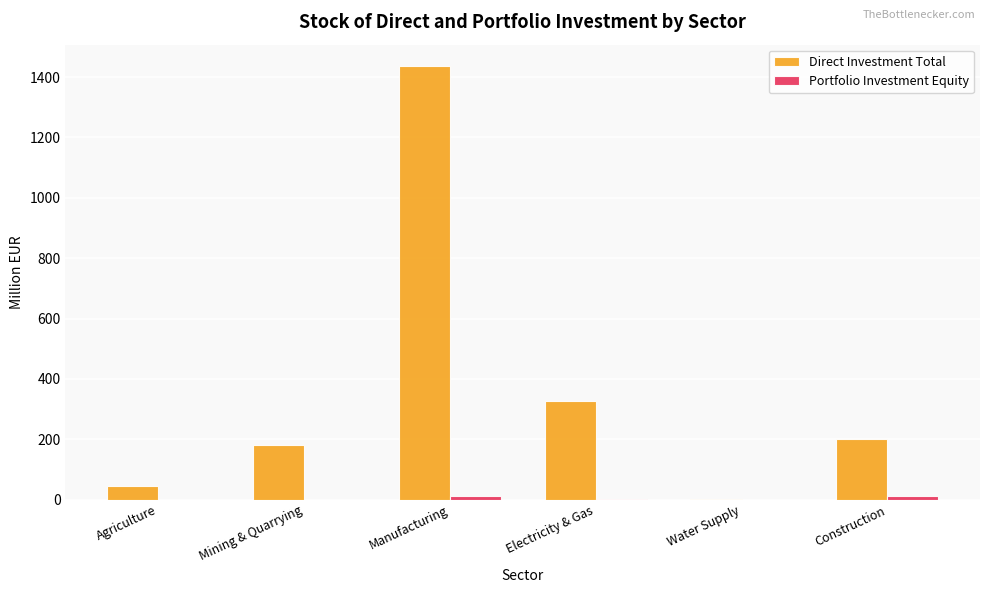

What is the total value across all series at Mining & Quarrying?

182.5